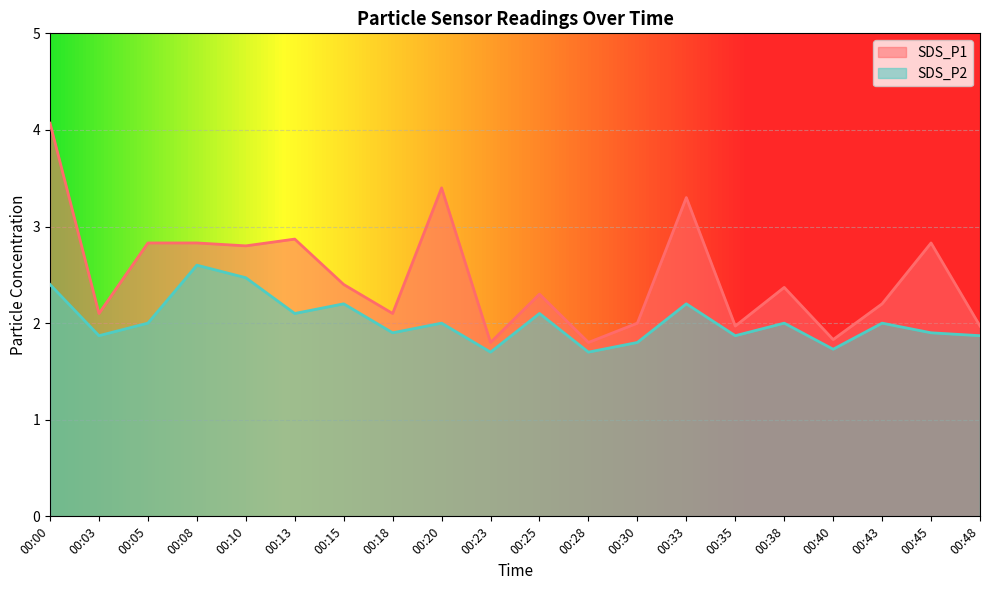

True or false: SDS_P1 and SDS_P2 intersect in this chart.

False